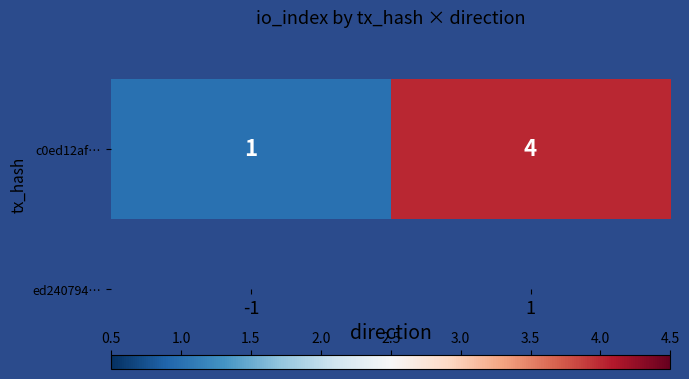

How many data points does each series have?

2